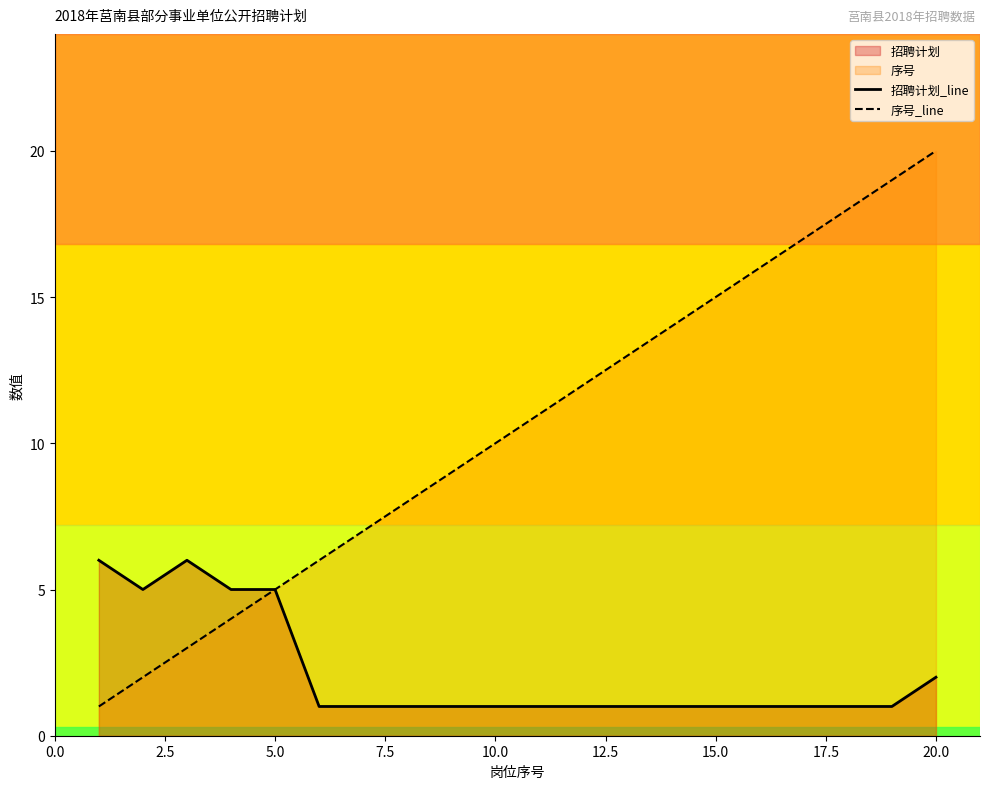

How many lines are shown in the chart?

2